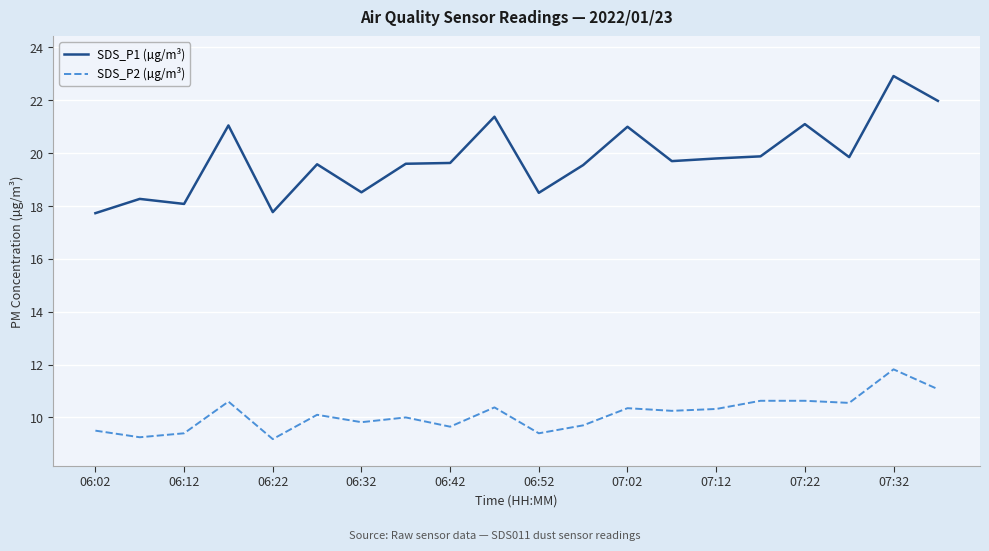

True or false: SDS_P2 (µg/m³) and SDS_P1 (µg/m³) cross at least once.

False